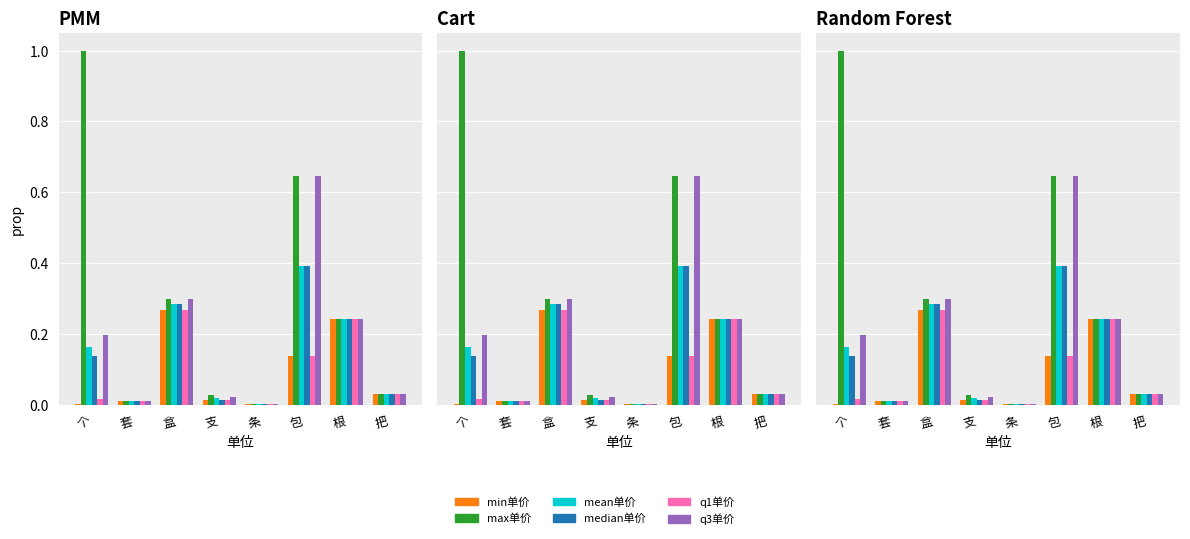

Which category has the lowest value in the median单价 series?

条